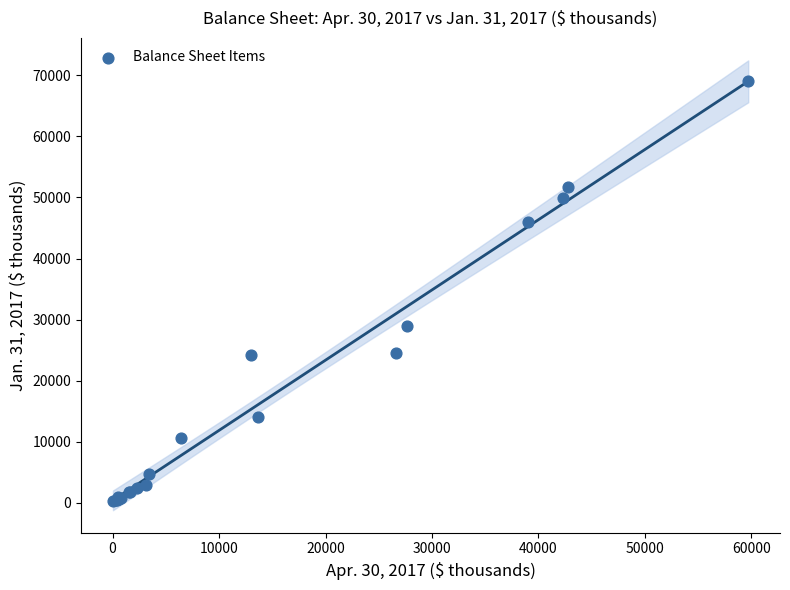

What Y value in the scatter plot is closest to 34656?

29006